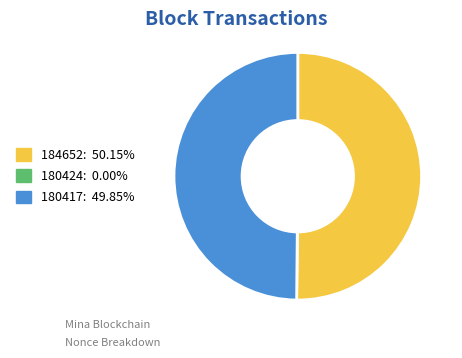

Is the sum of 180417 and 184652 greater than half?

Yes